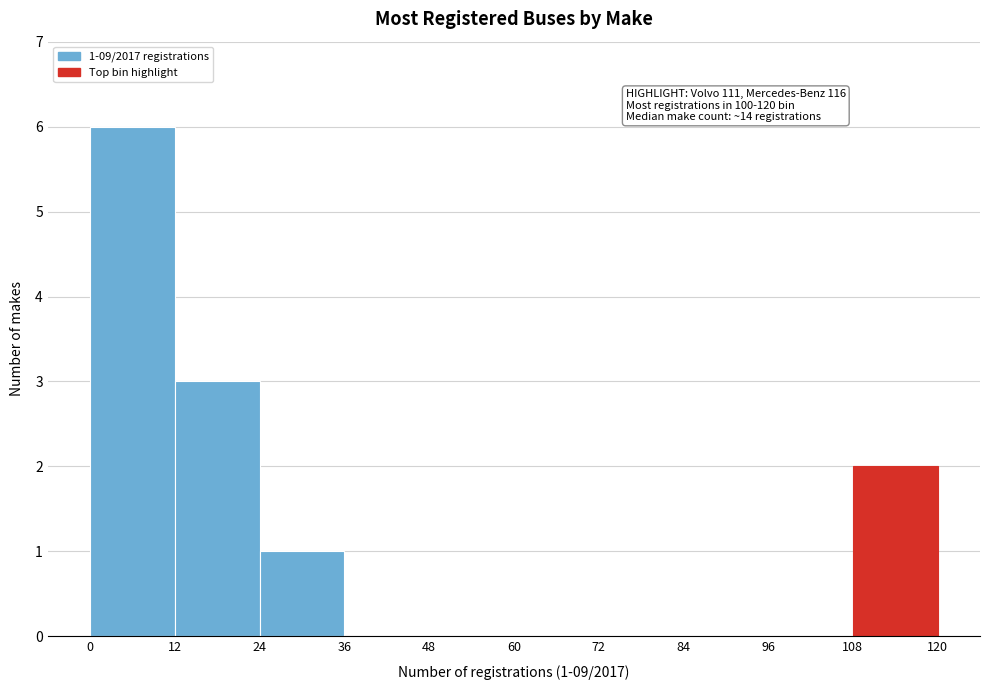

Which range on the x-axis has the tallest bar?

0 to 12